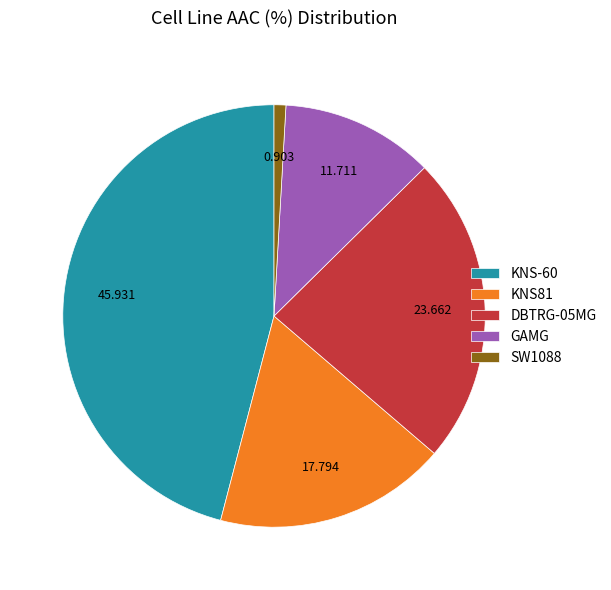

Does SW1088 account for over 50% of the chart?

No